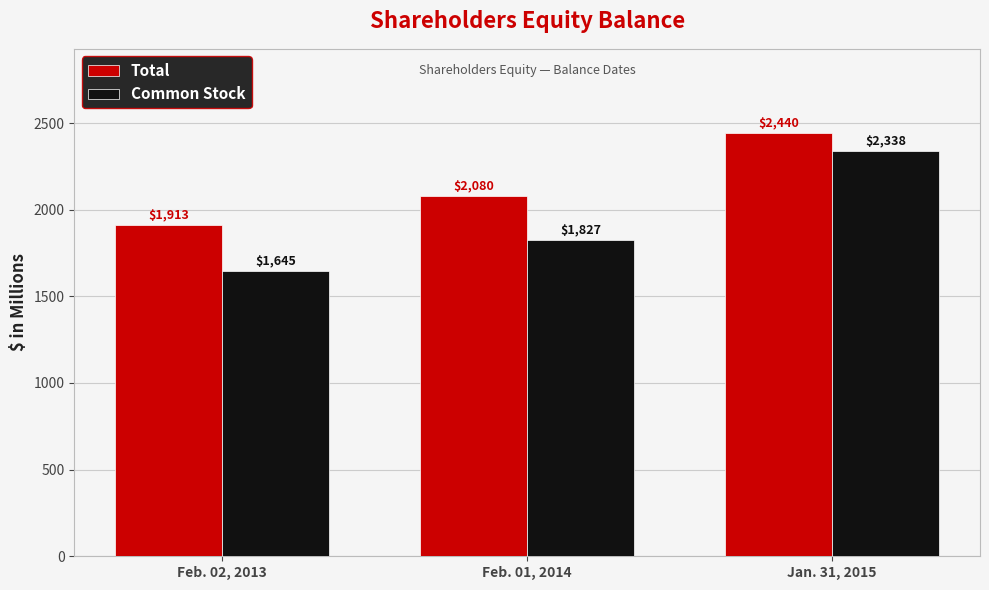

What is the total value across all series at Feb. 01, 2014?

3907